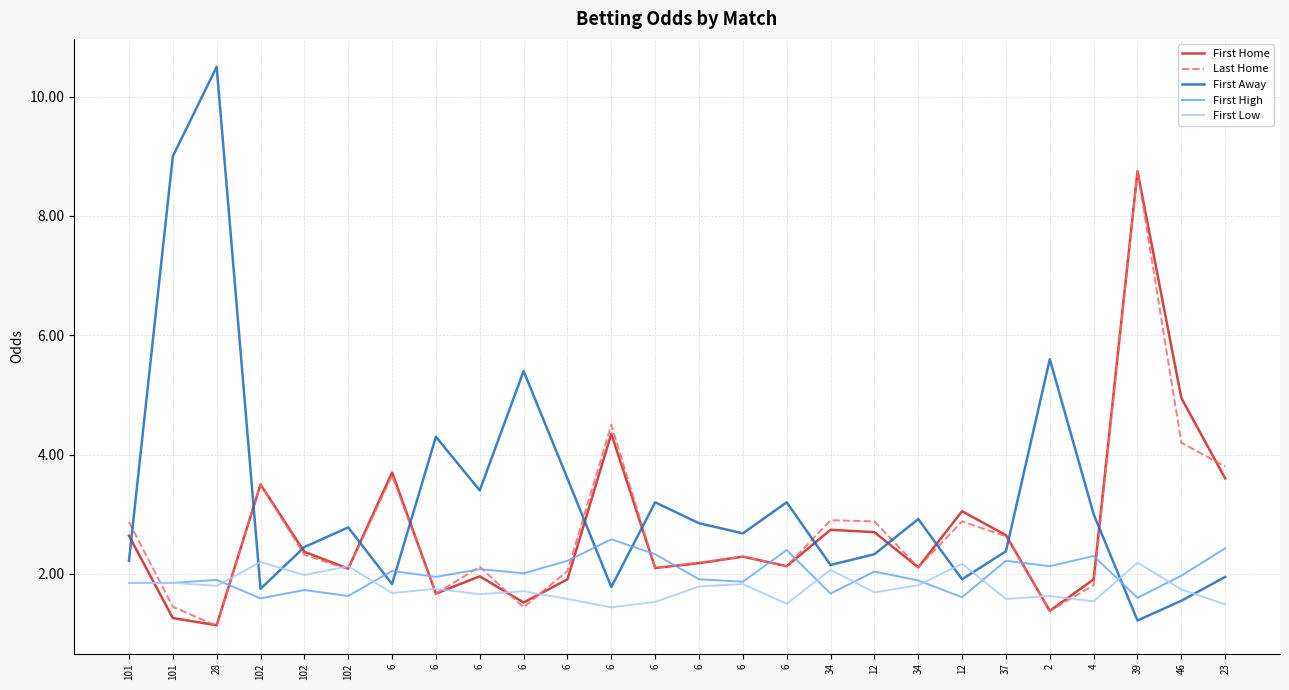

Rank the categories by First Low value from highest to lowest.

102, 39, 12, 102, 34, 102, 101, 101, 6, 34, 28, 6, 6, 46, 6, 12, 6, 6, 2, 6, 37, 4, 6, 6, 23, 6